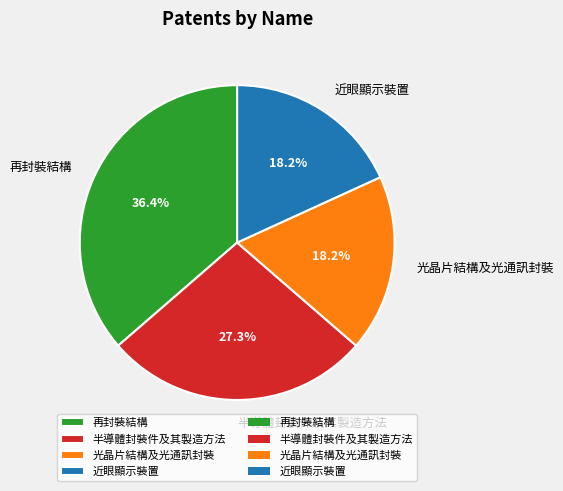

Combined, do 再封裝結構 and 光晶片結構及光通訊封裝 account for over 50%?

Yes